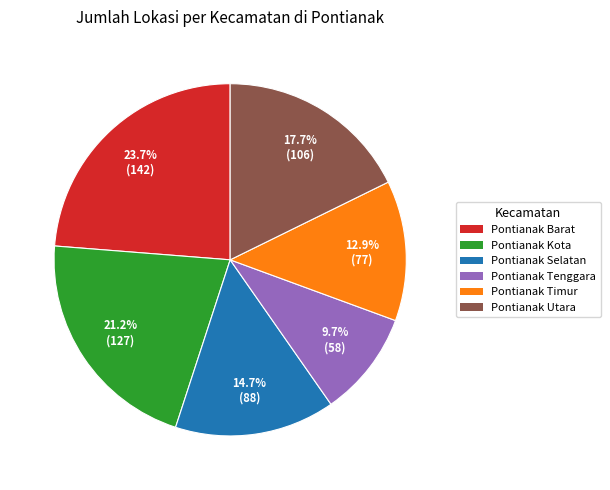

To the nearest percent, what is the average slice percentage?

17%